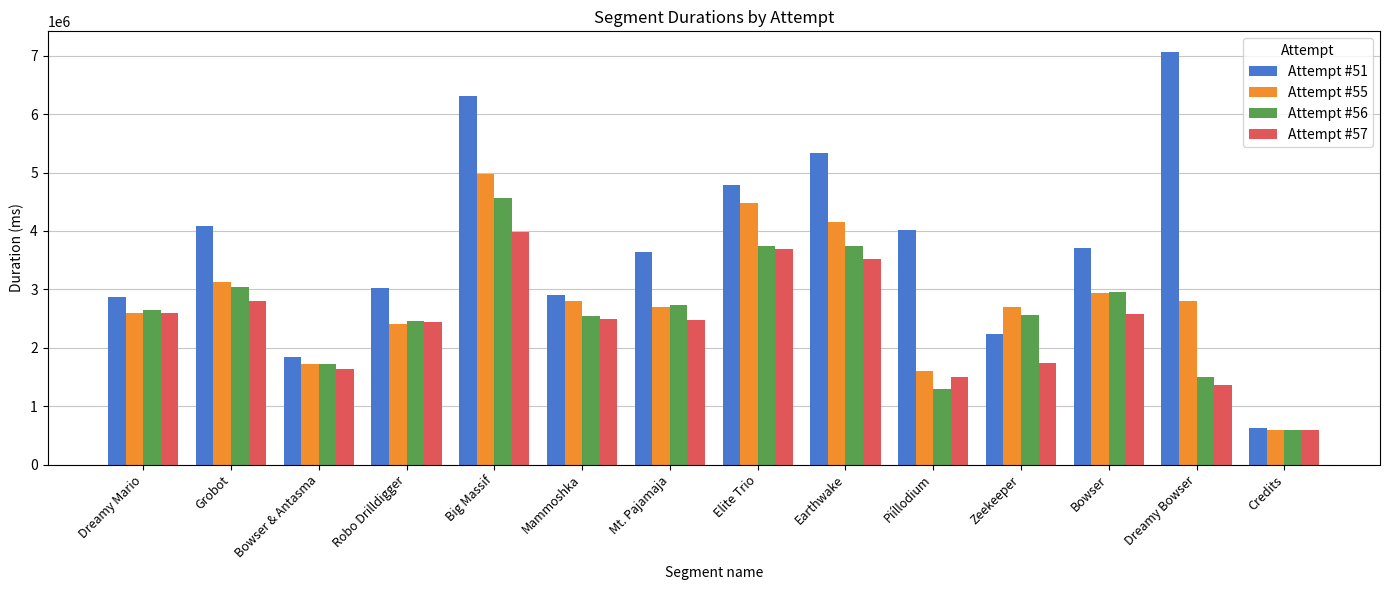

What is the sum of the Attempt #51 values at Zeekeeper and Dreamy Mario?

5111824